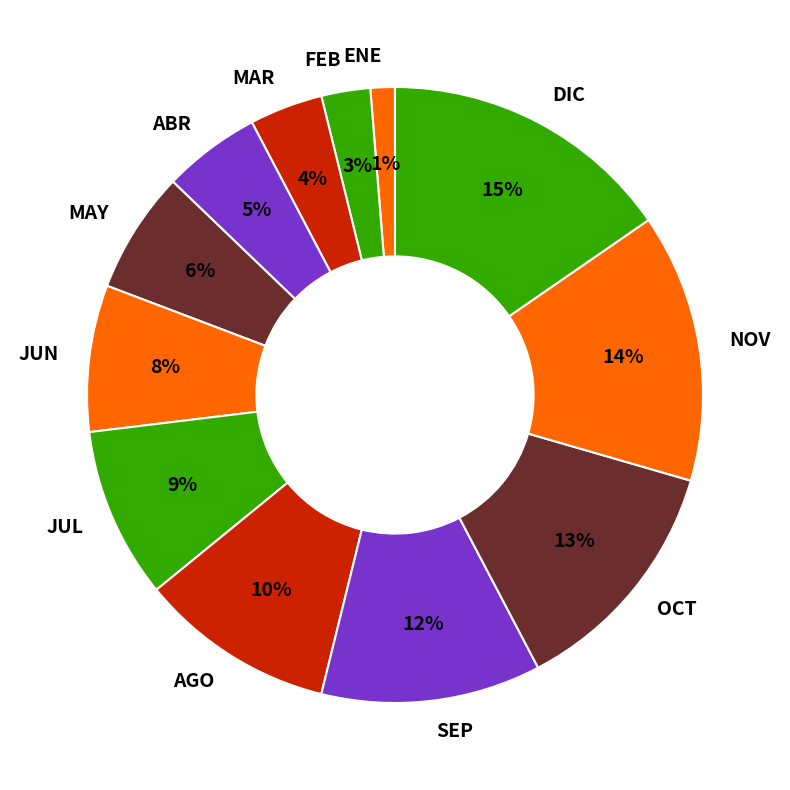

Rank the categories by value from lowest to highest.

ENE, FEB, MAR, ABR, MAY, JUN, JUL, AGO, SEP, OCT, NOV, DIC